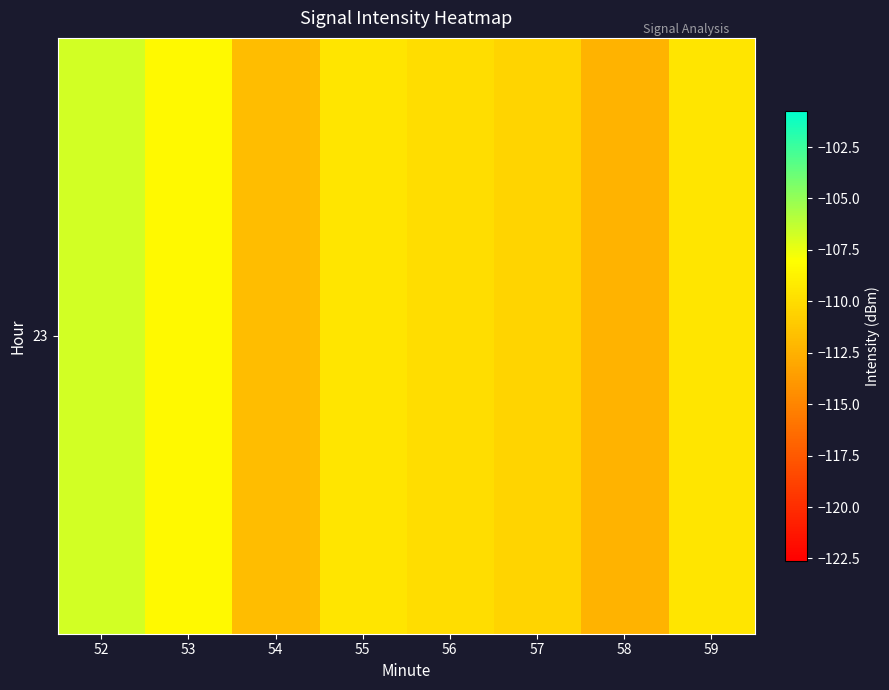

What is the difference between the values at 55 and 58?

2.8